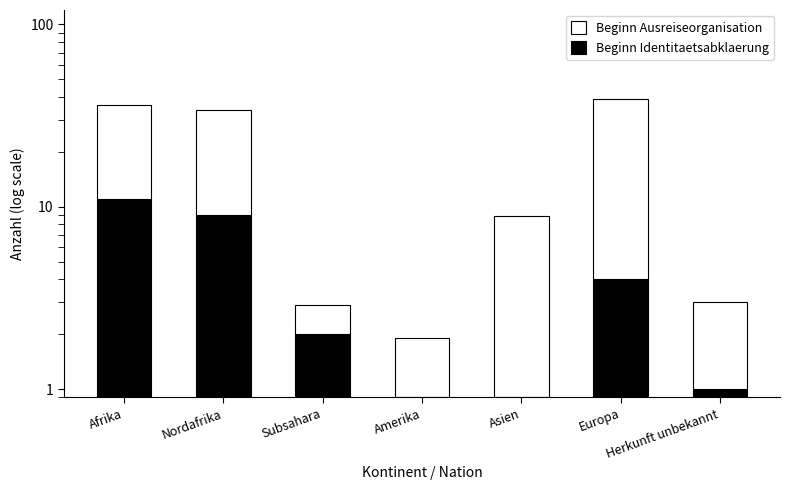

True or false: Beginn Identitaetsabklaerung has a value of 0.9 at Amerika.

True